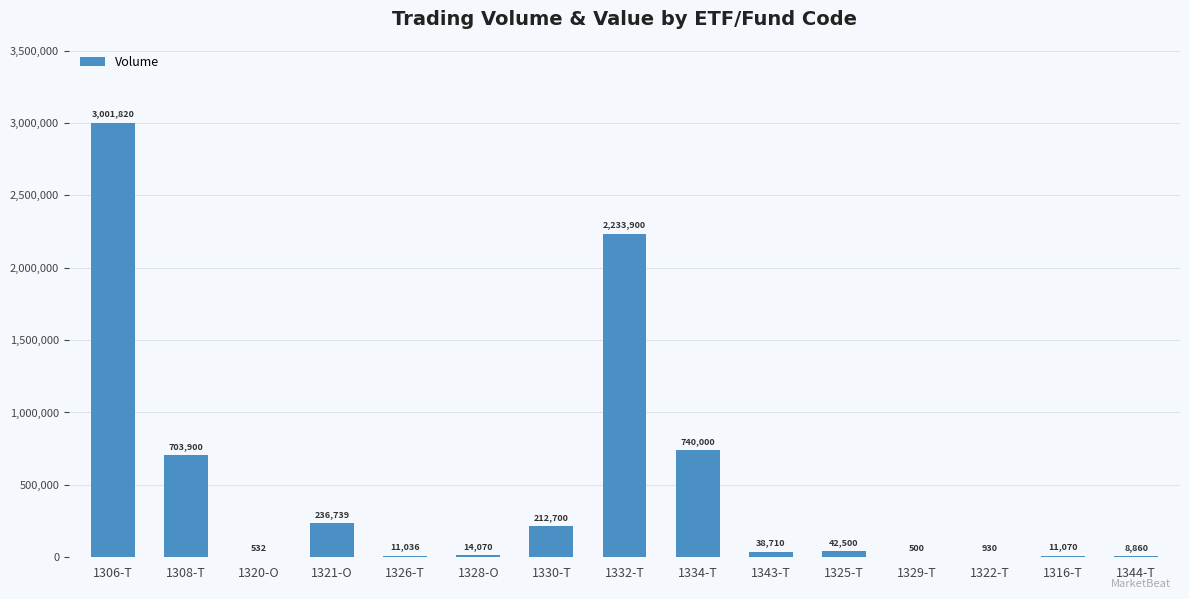

Reading right to left, transcribe all the data shown in this chart.

8860	11070	930	500	42500	38710	740000	2233900	212700	14070	11036	236739	532	703900	3001820